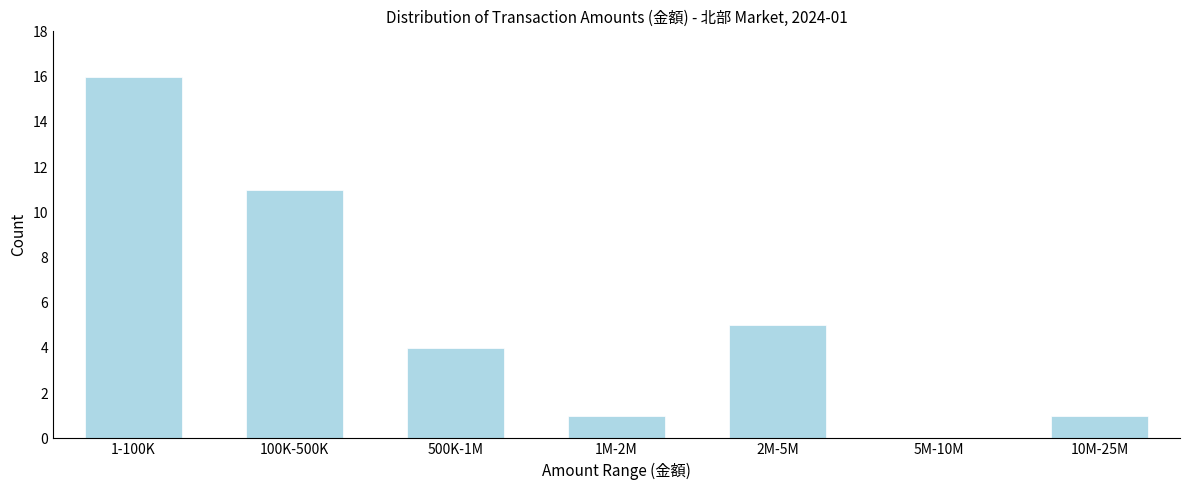

Reading left to right, transcribe all the data shown in this chart.

1-100K=16	100K-500K=11	500K-1M=4	1M-2M=1	2M-5M=5	5M-10M=0	10M-25M=1